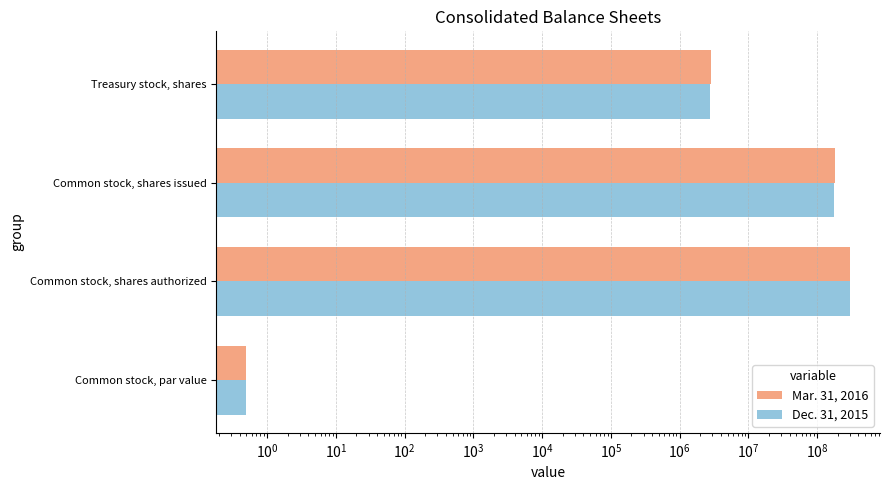

What is the average value of the Dec. 31, 2015 series?

120545807.4